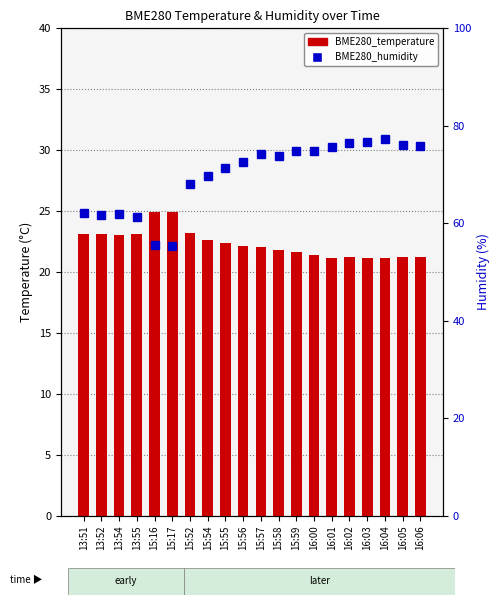

Which series has the widest spread of values?

BME280_humidity